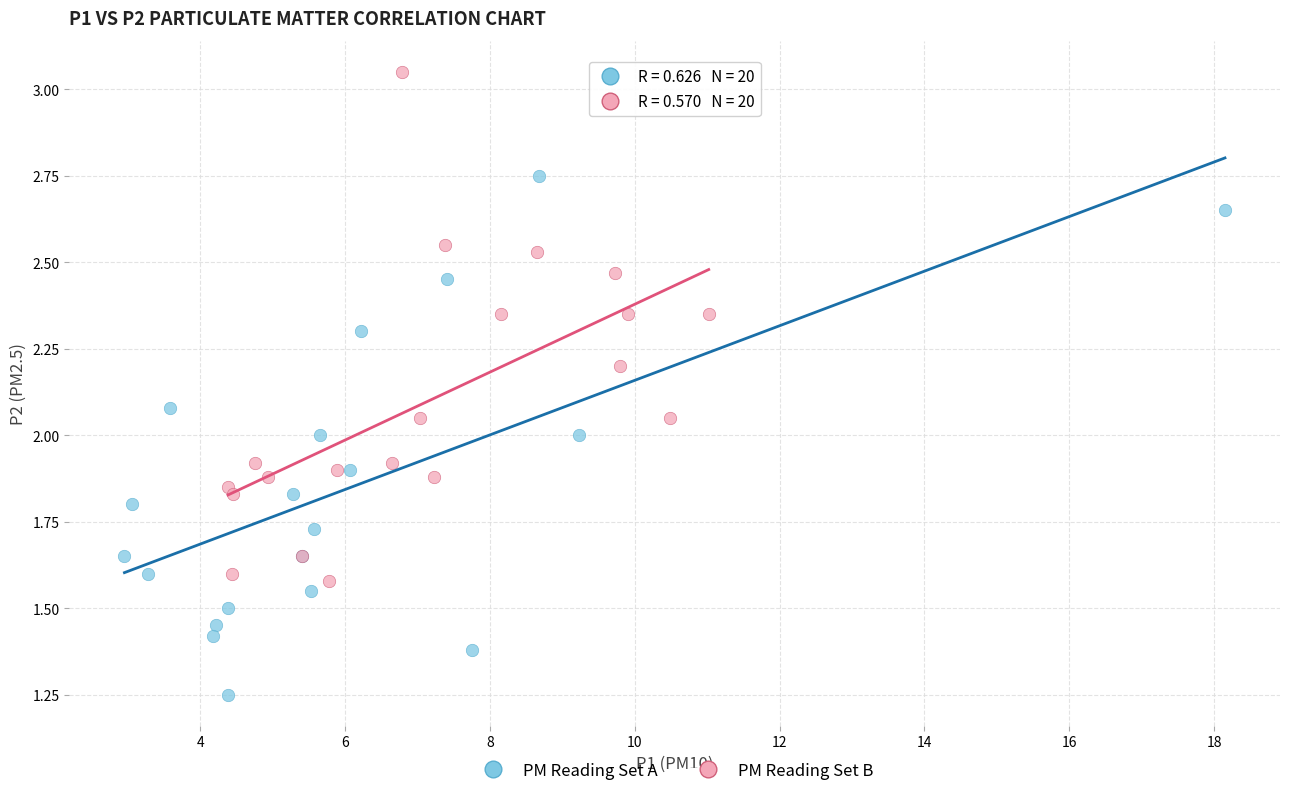

Which series contains the lowest Y value?

PM Reading Set A